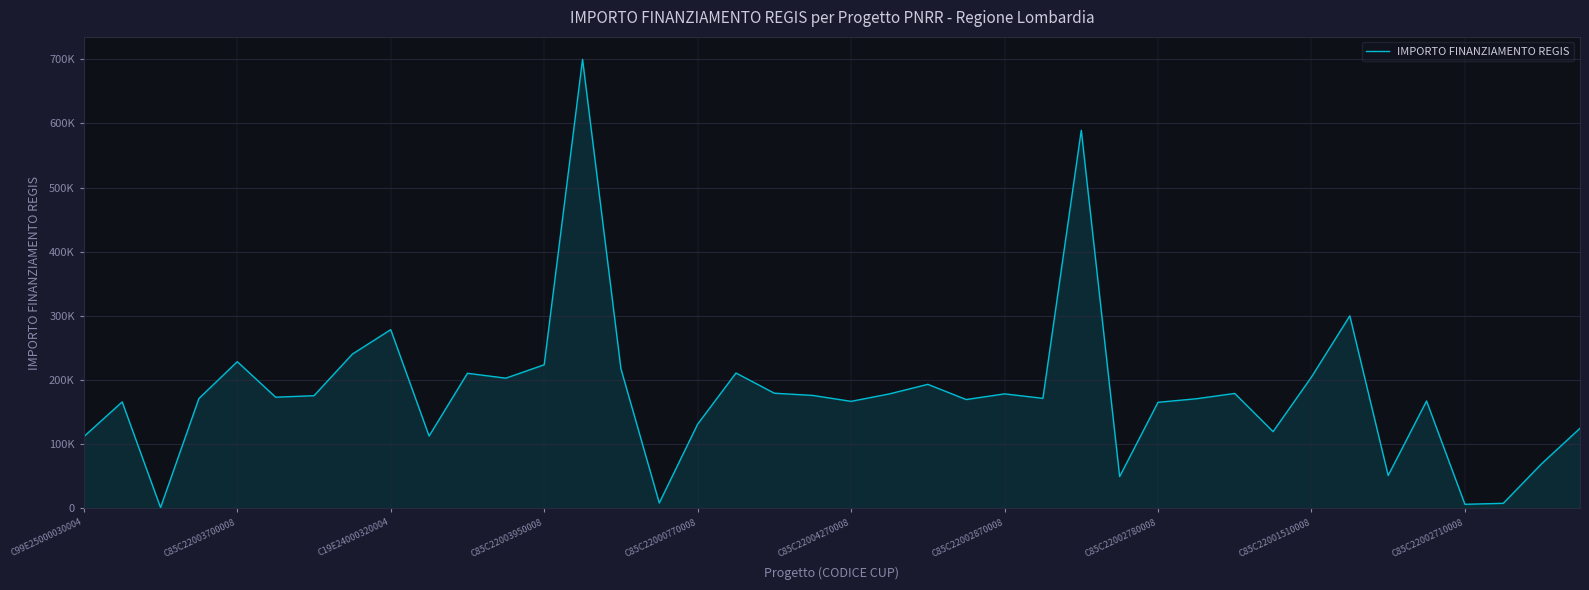

Reading left to right, what are all the values shown in this chart?

111760.0	165869.6	1200.0	171177.7	228592.8	173263.3	175568.4	240397.6	278493.2	112730.4	210514.6	202864.8	223771.4	699734.4	217613.5	8377.6	131200.0	210913.7	179420.1	176000.4	166759.8	178382.6	193263.3	169582.1	178415.8	171450.0	589176.8	49500.0	165282.1	170800.4	179105.2	119584.9	204636.2	300000.0	51240.0	167299.1	6330.0	7853.0	69532.6	124800.0